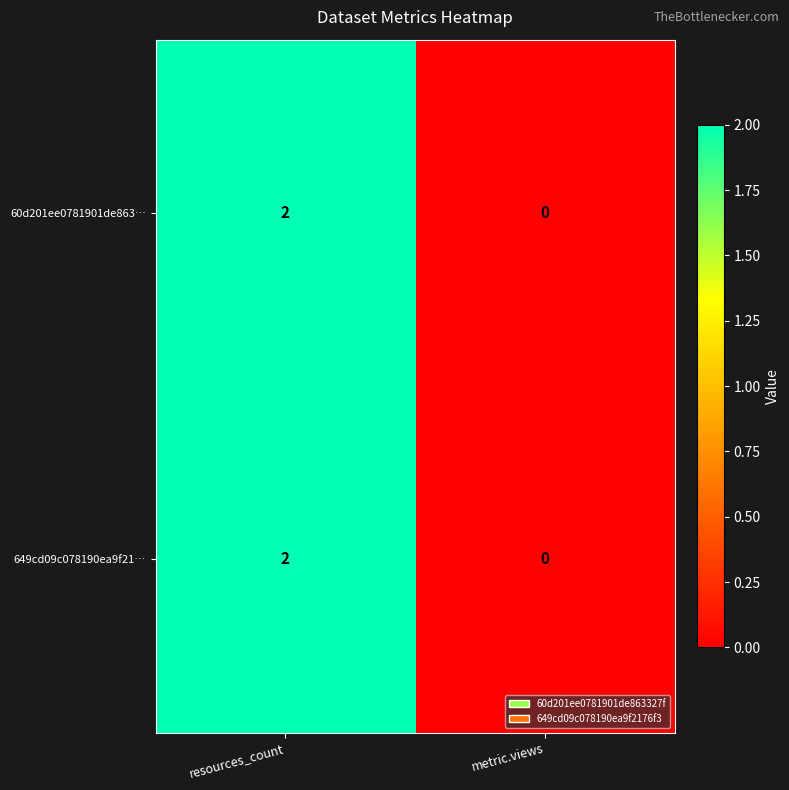

Rank the categories by 60d201ee0781901de863… value from lowest to highest.

metric.views, resources_count